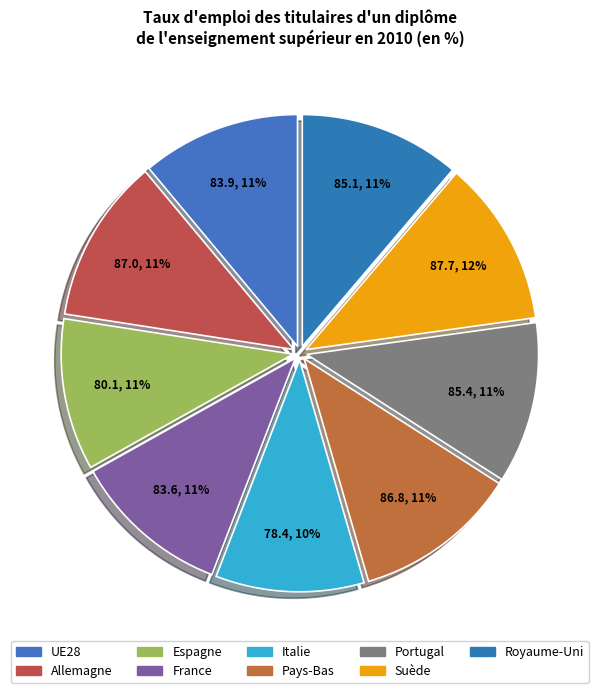

What percentage do Portugal and Suède together represent?

22.8%